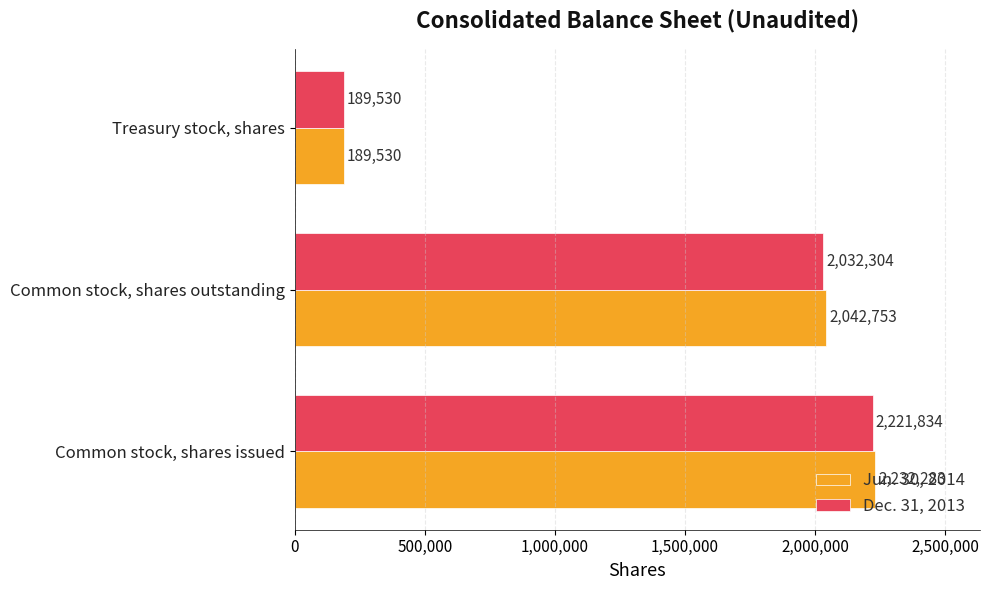

What is the greatest value displayed?

2232283